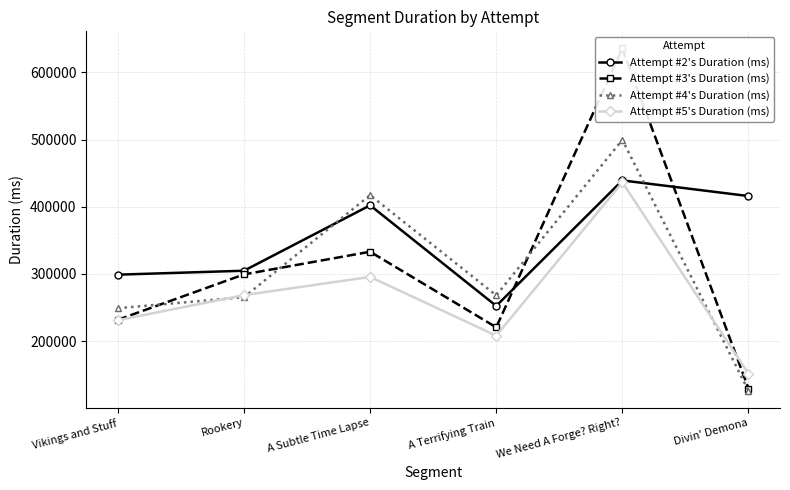

Does the chart have visible grid lines?

Yes